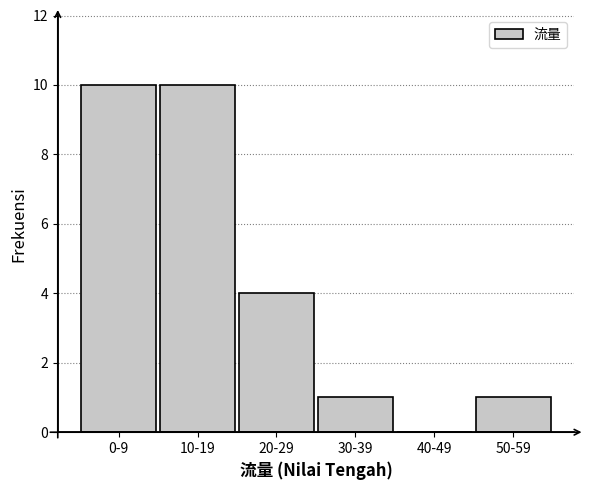

Reading right to left, transcribe all the data shown in this chart.

50-59=1	40-49=0	30-39=1	20-29=4	10-19=10	0-9=10